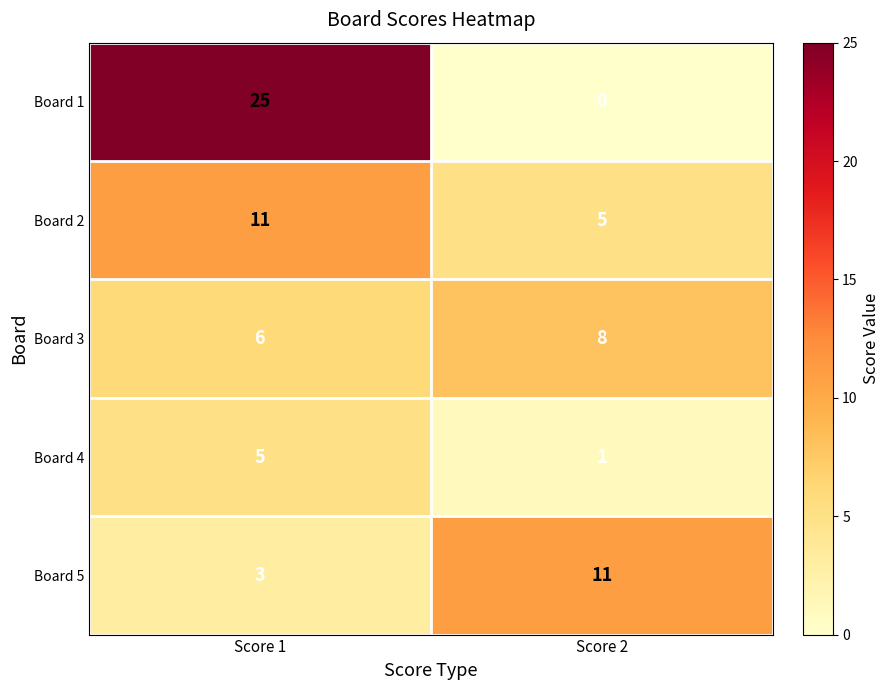

Rank the categories by Board 5 value from highest to lowest.

Score 2, Score 1